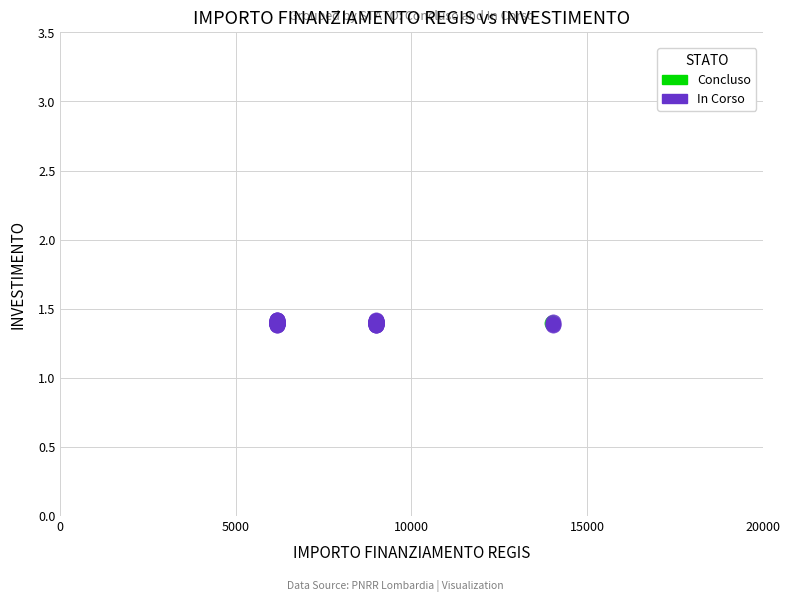

What are all the series names shown in the legend?

Concluso, In Corso